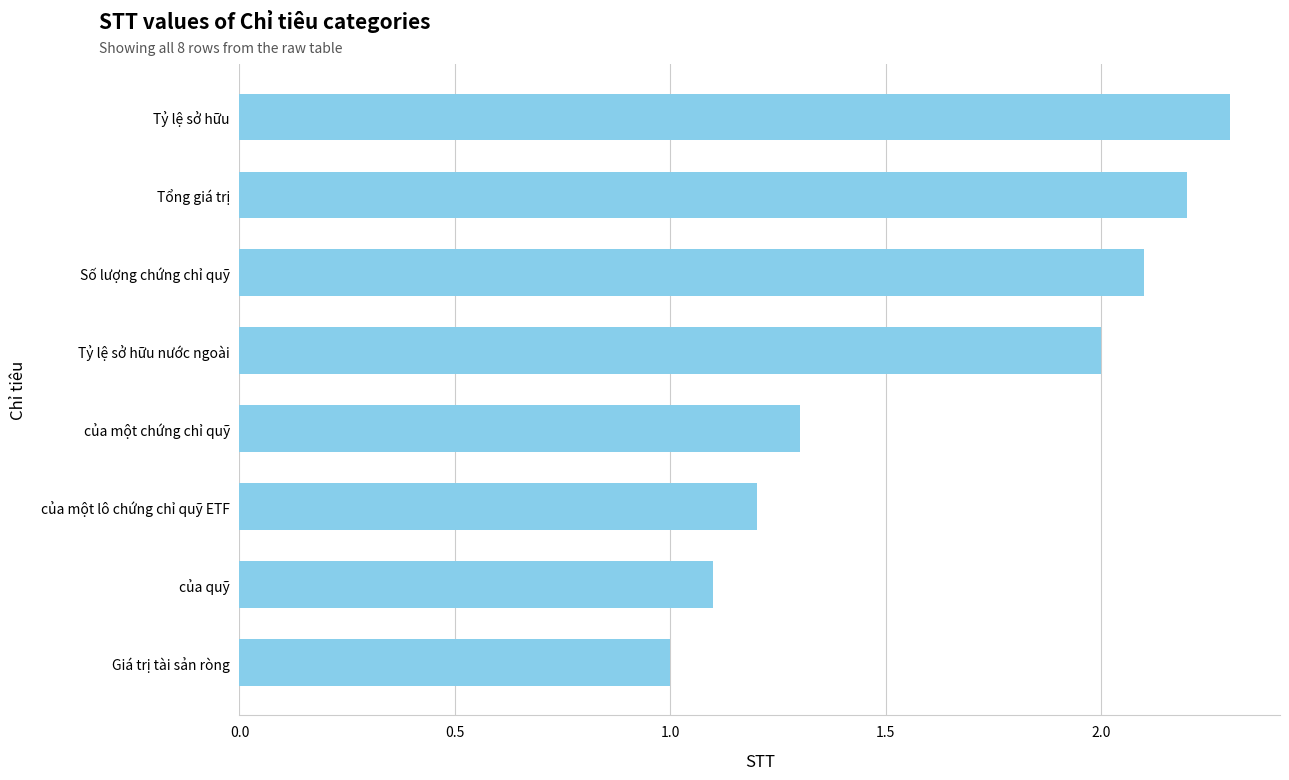

How many data points are less than 2?

4